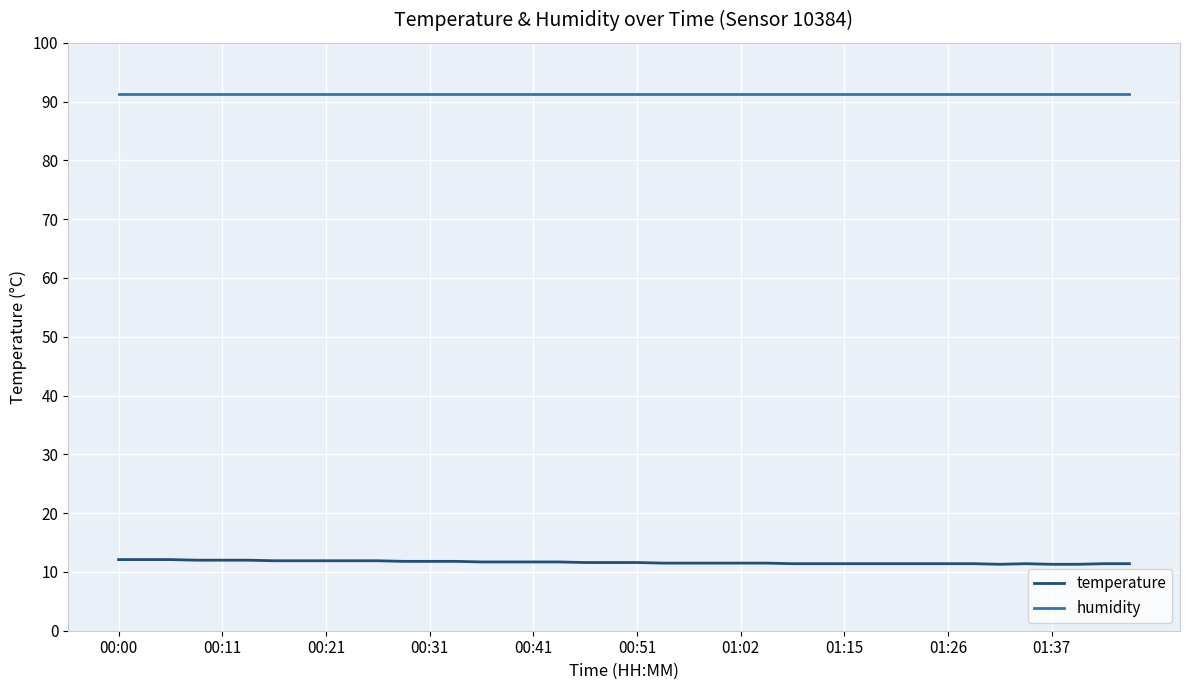

Which series has the largest total across all categories?

humidity